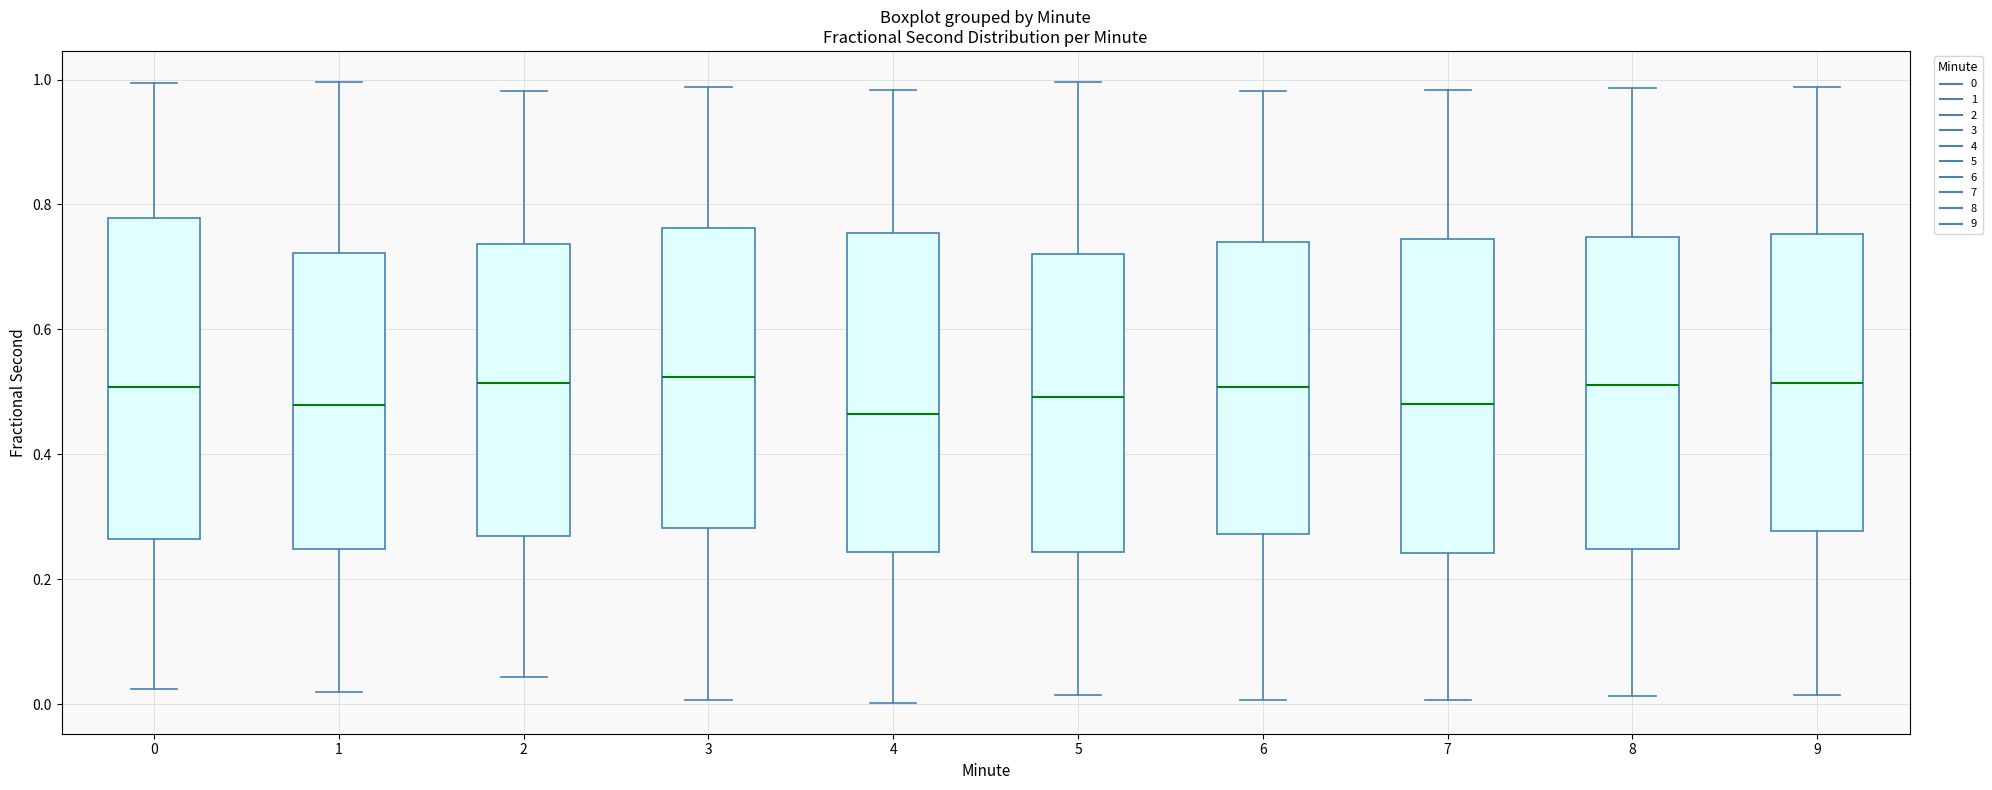

Reading left to right, transcribe this box plot: for each box, give where its median line is, the range the box spans, and where its two whiskers end, as read against the y-axis. The values are not printed on the chart, so give them approximately, as read against the axis.

0: median 0.50, box 0.26 to 0.78, whiskers 0.02 to 1.00
1: median 0.48, box 0.24 to 0.72, whiskers 0.02 to 1.00
2: median 0.52, box 0.28 to 0.74, whiskers 0.04 to 0.98
3: median 0.52, box 0.28 to 0.76, whiskers 0.00 to 0.98
4: median 0.46, box 0.24 to 0.76, whiskers 0.00 to 0.98
5: median 0.50, box 0.24 to 0.72, whiskers 0.02 to 1.00
6: median 0.50, box 0.28 to 0.74, whiskers 0.00 to 0.98
7: median 0.48, box 0.24 to 0.74, whiskers 0.00 to 0.98
8: median 0.52, box 0.24 to 0.74, whiskers 0.02 to 0.98
9: median 0.52, box 0.28 to 0.76, whiskers 0.02 to 0.98